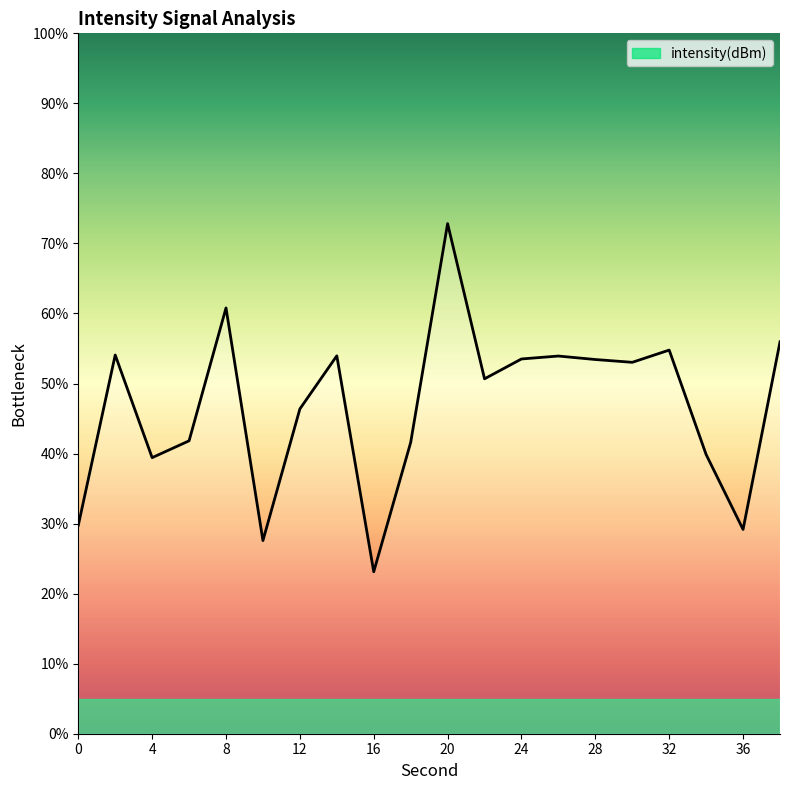

What is the difference between the maximum and minimum values?

49.7